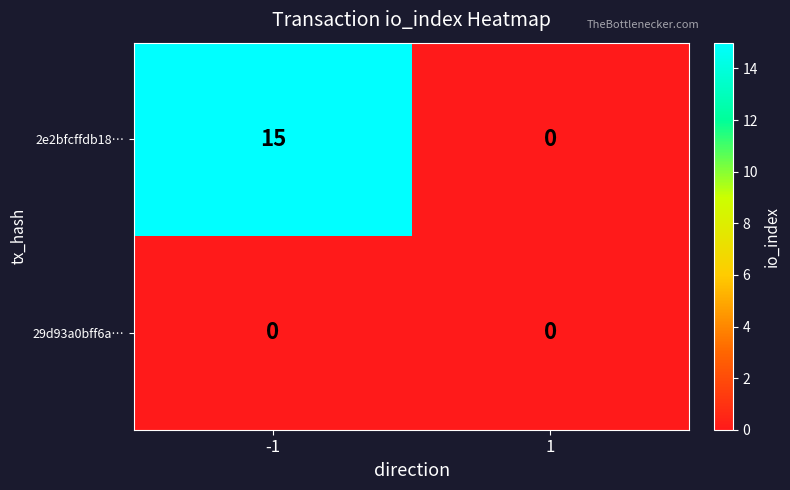

The 2e2bfcffdb18… series shows 8 at -1. True or false?

False